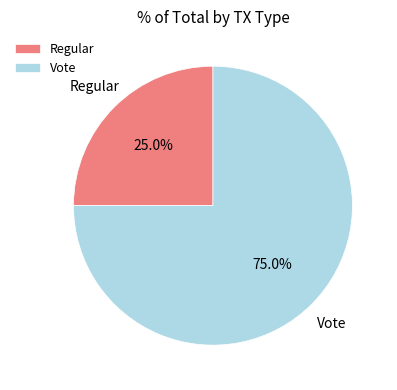

To the nearest percent, what is the difference between the largest and smallest slice percentages?

50%